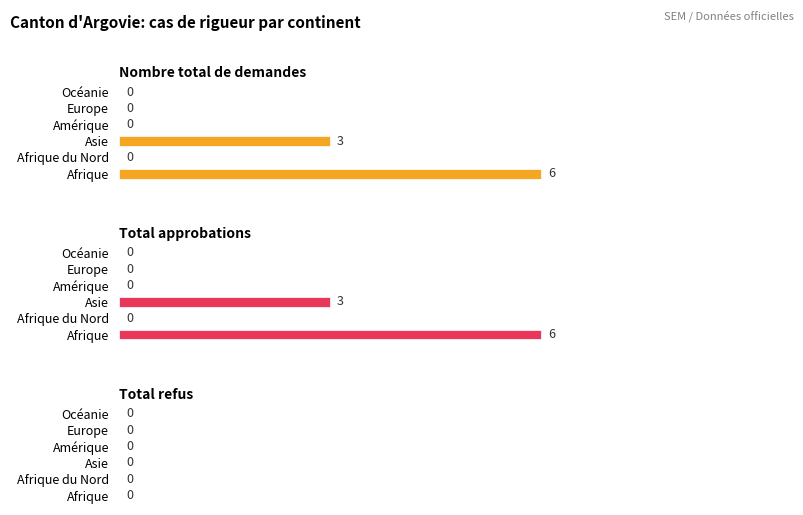

Count the Nombre total de demandes values in the range 0 to 3.

5